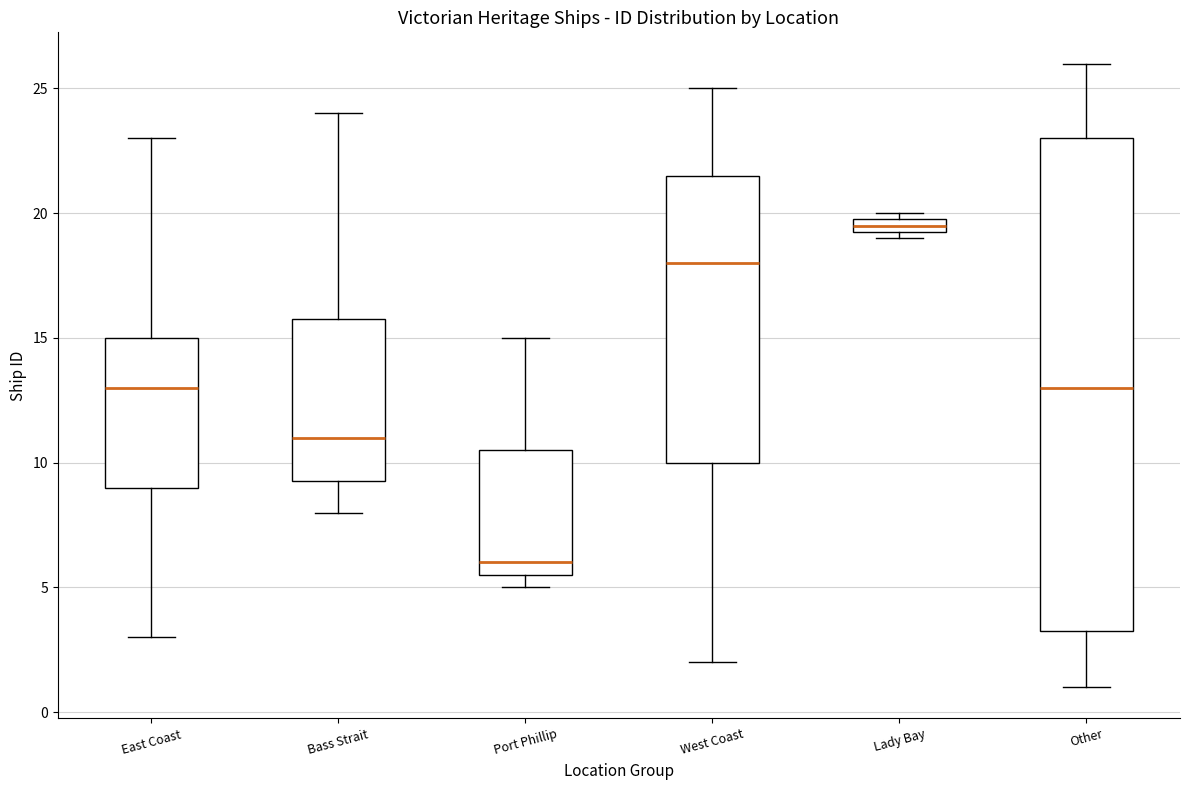

Comparing the boxes themselves (not the whiskers), which one is the tallest?

Other